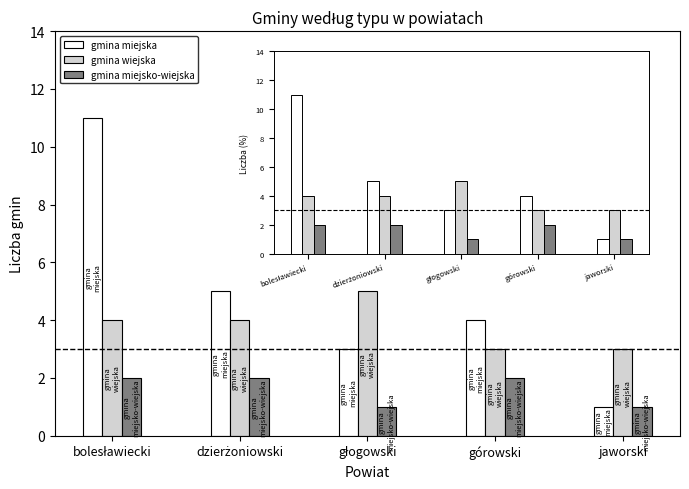

Rank the series by their average value, from highest to lowest.

gmina miejska, gmina wiejska, gmina miejsko-wiejska